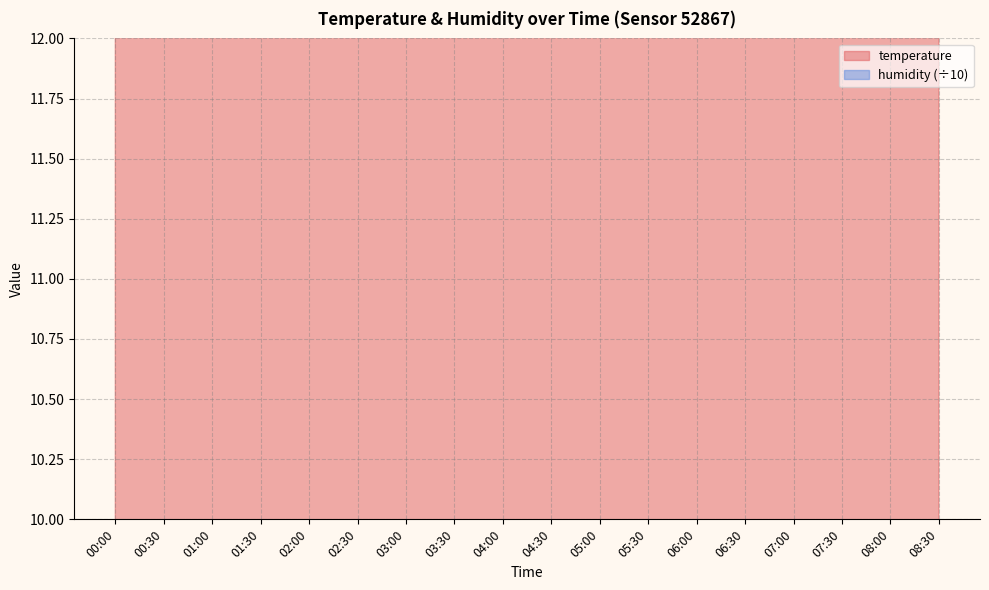

Does the chart have visible grid lines?

Yes